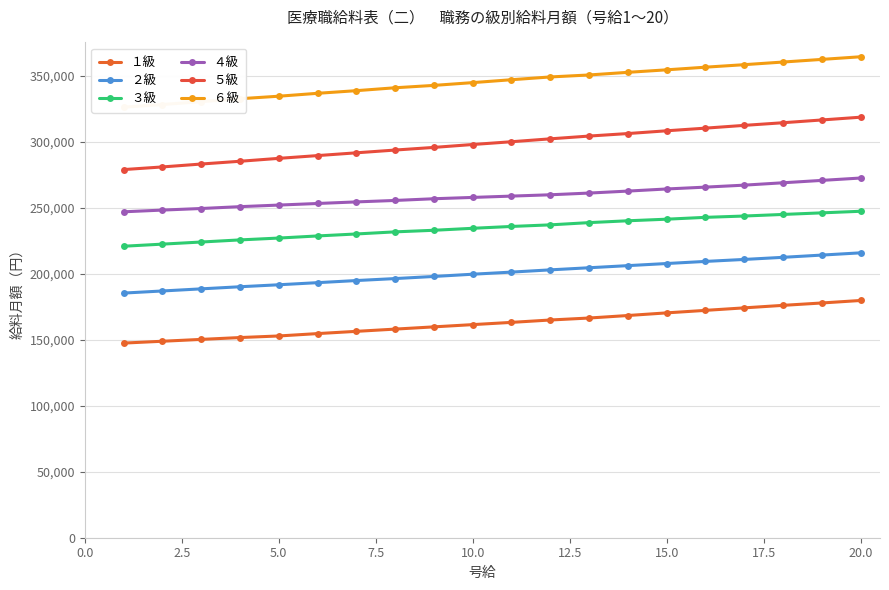

How many data points in １級 are less than 163200?

10